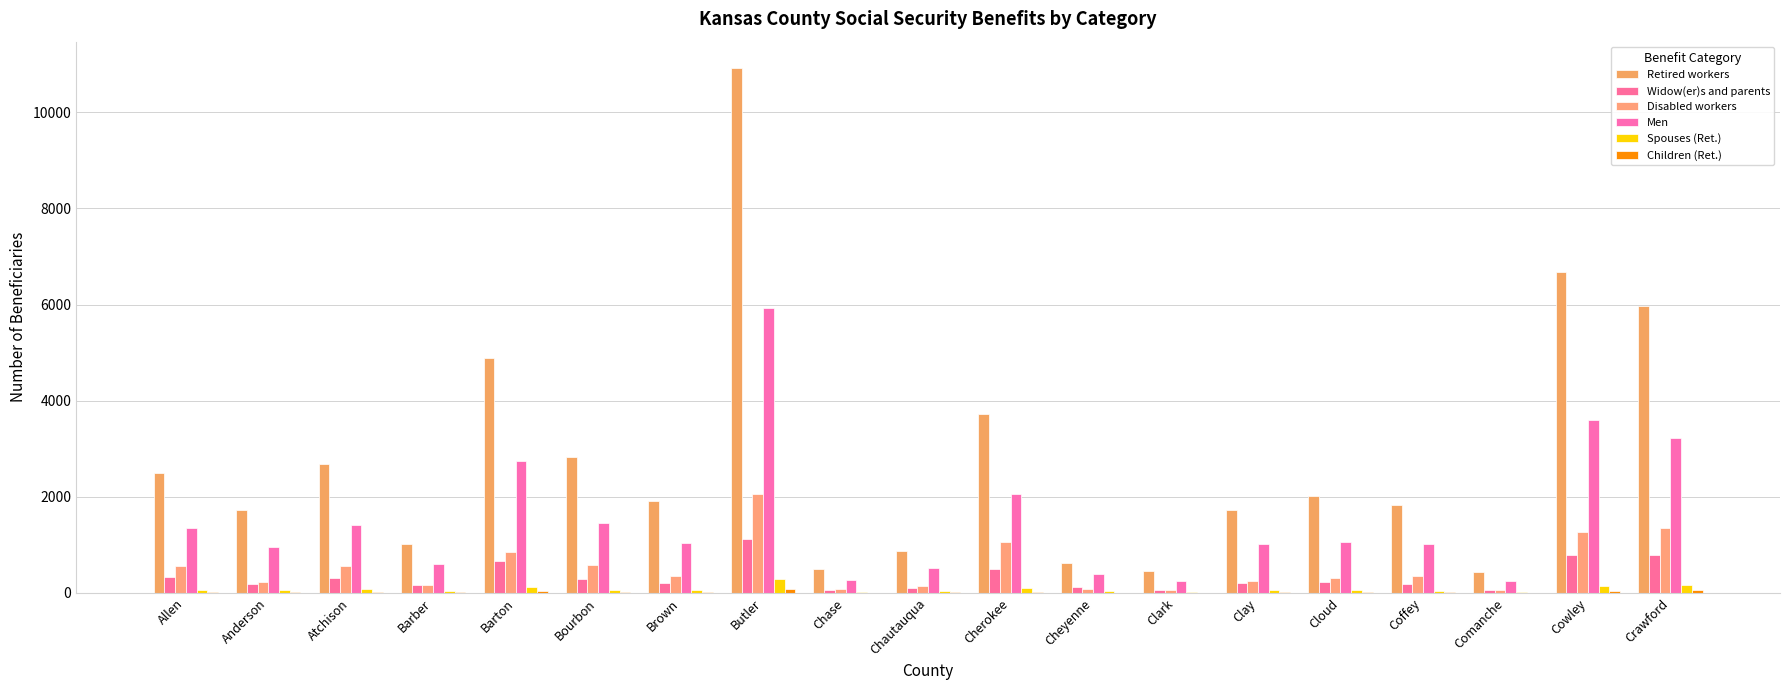

How many categories are shown in the chart?

19